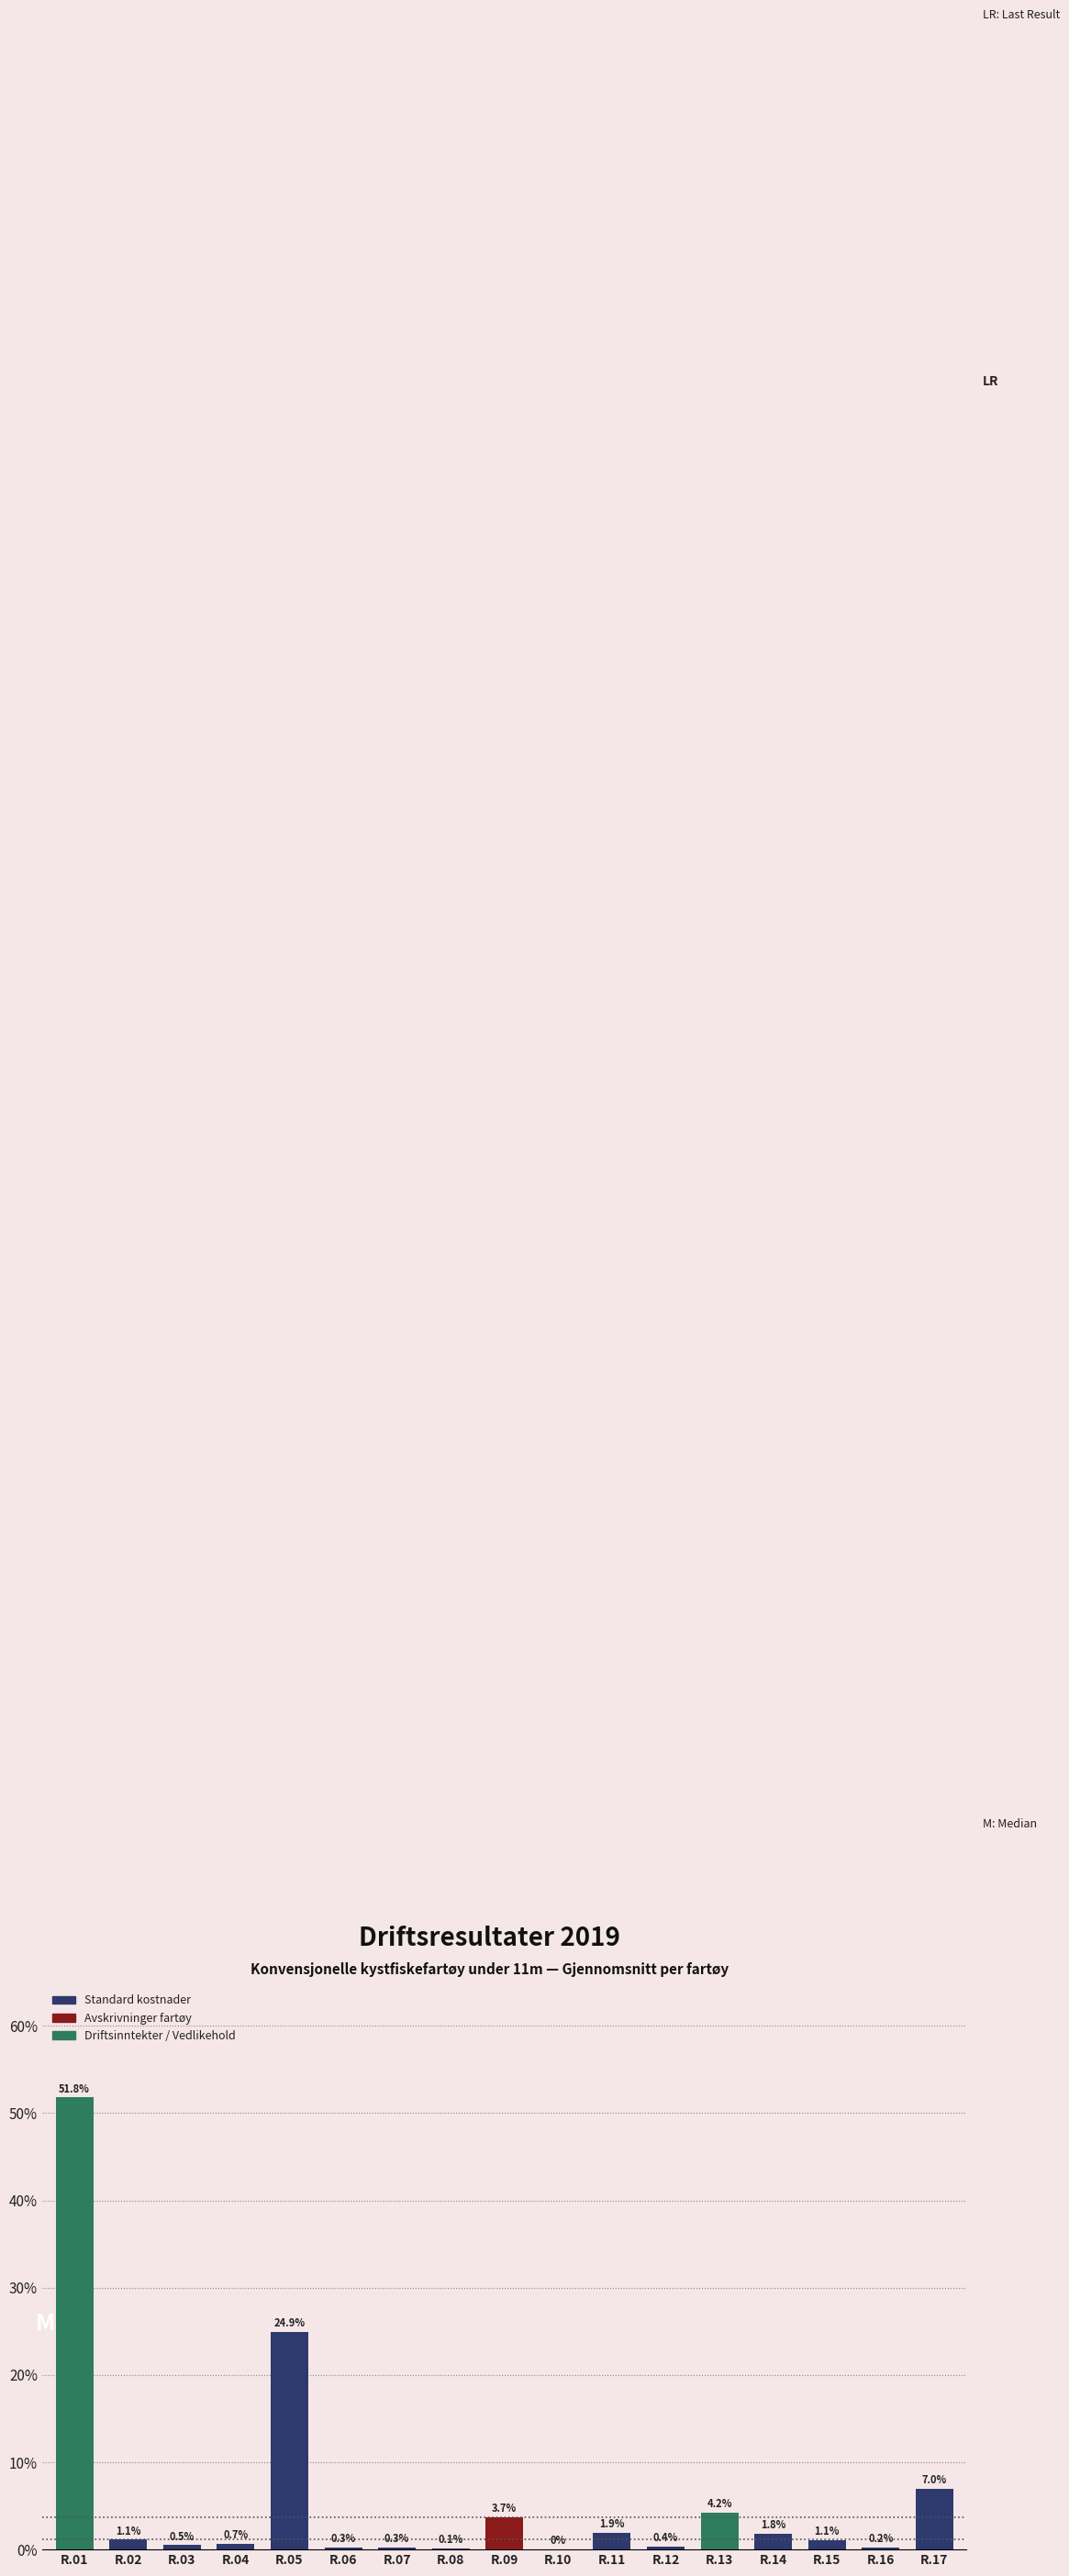

What is the change in value from R.09 to R.17?

+3.3